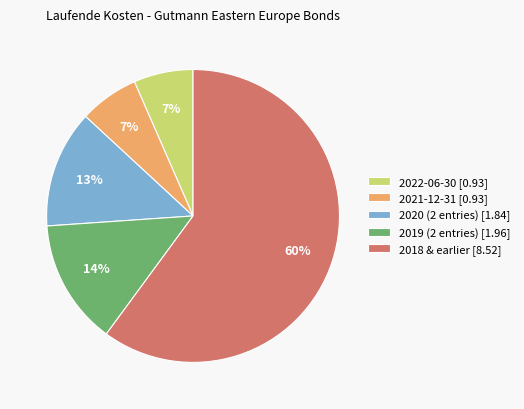

What is the majority slice?

2018 & earlier [8.52]